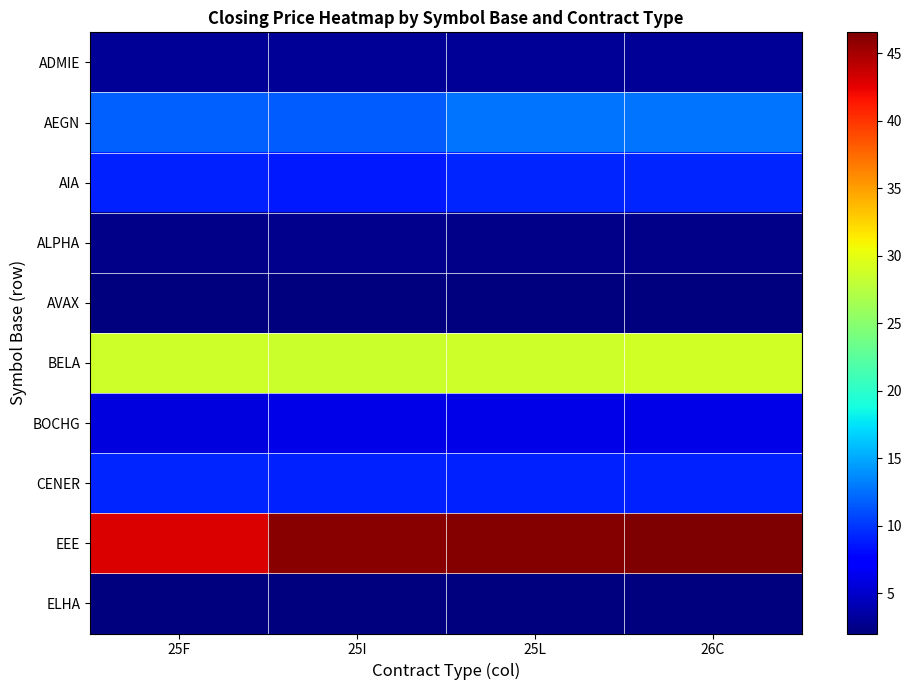

Between 25F and 25L, which series saw the biggest shift?

EEE